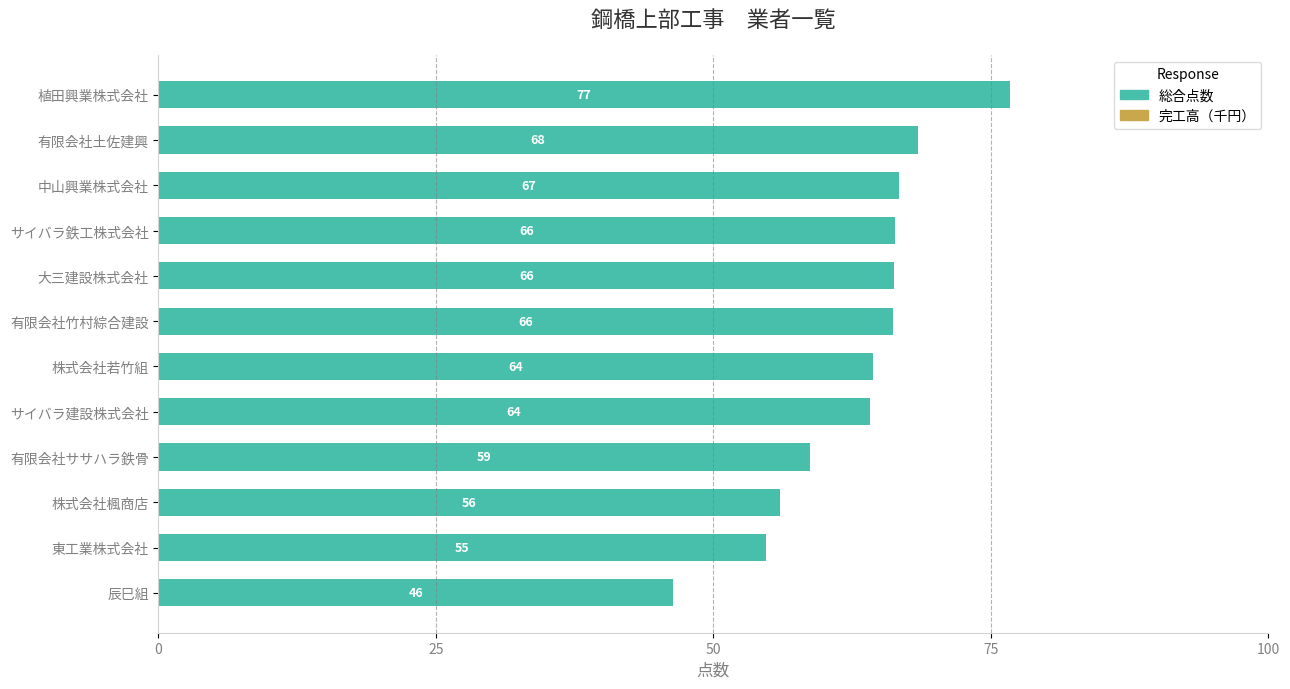

The chart shows a value of 66.4 at サイバラ鉄工株式会社. True or false?

True